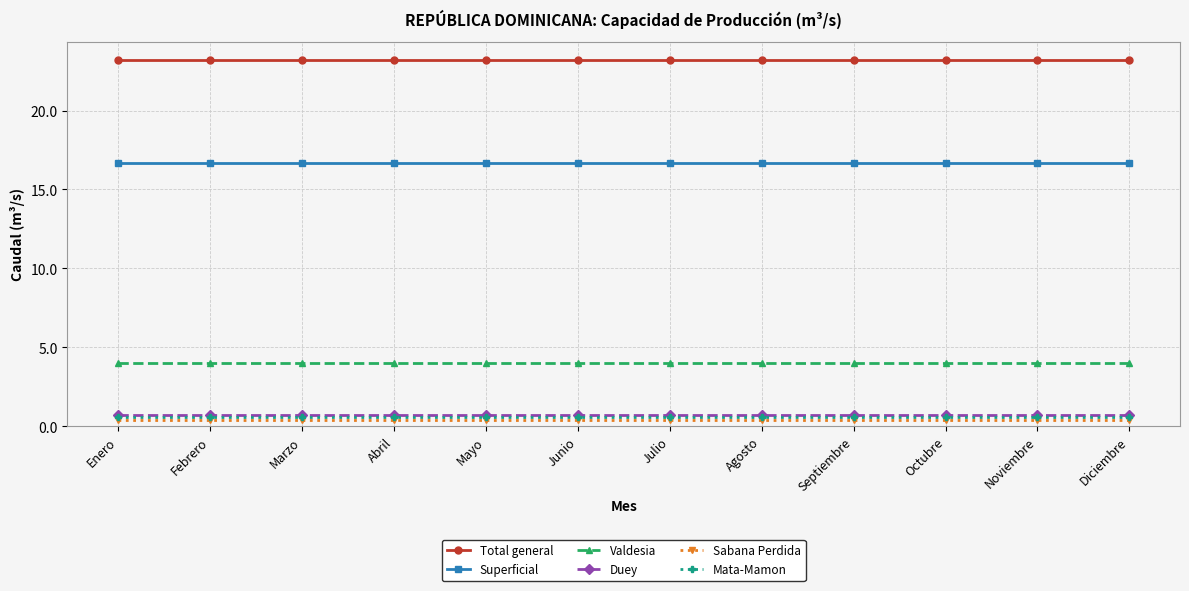

Reading left to right, extract all data points from this chart.

Total general: 23.2	23.2	23.2	23.2	23.2	23.2	23.2	23.2	23.2	23.2	23.2	23.2
Superficial: 16.7	16.7	16.7	16.7	16.7	16.7	16.7	16.7	16.7	16.7	16.7	16.7
Valdesia: 4.0	4.0	4.0	4.0	4.0	4.0	4.0	4.0	4.0	4.0	4.0	4.0
Duey: 0.7	0.7	0.7	0.7	0.7	0.7	0.7	0.7	0.7	0.7	0.7	0.7
Sabana Perdida: 0.4	0.4	0.4	0.4	0.4	0.4	0.4	0.4	0.4	0.4	0.4	0.4
Mata-Mamon: 0.6	0.6	0.6	0.6	0.6	0.6	0.6	0.6	0.6	0.6	0.6	0.6